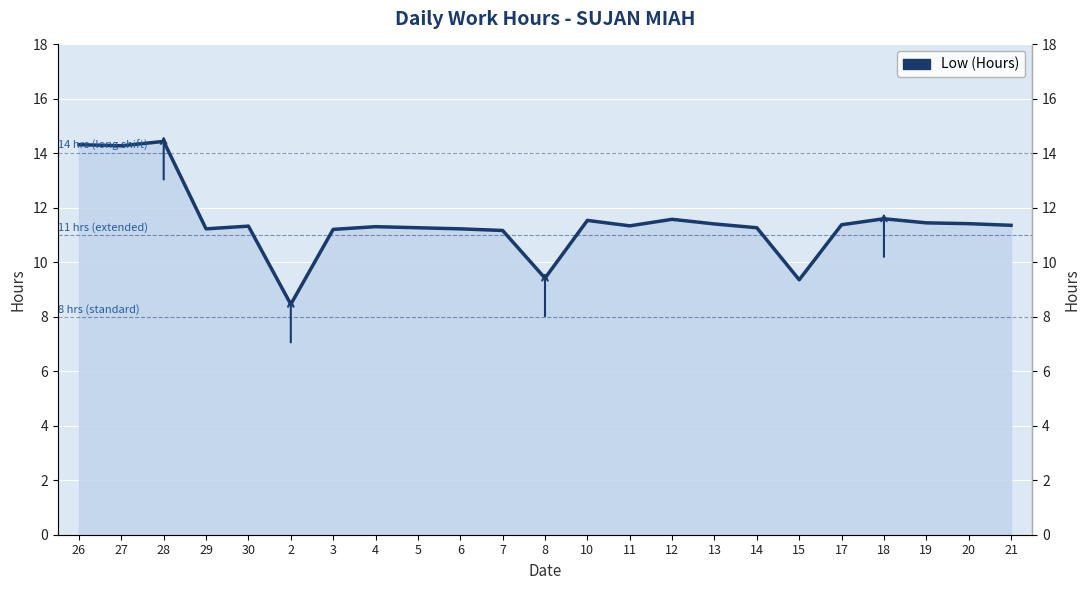

At which category does the data reach its first local peak?

28